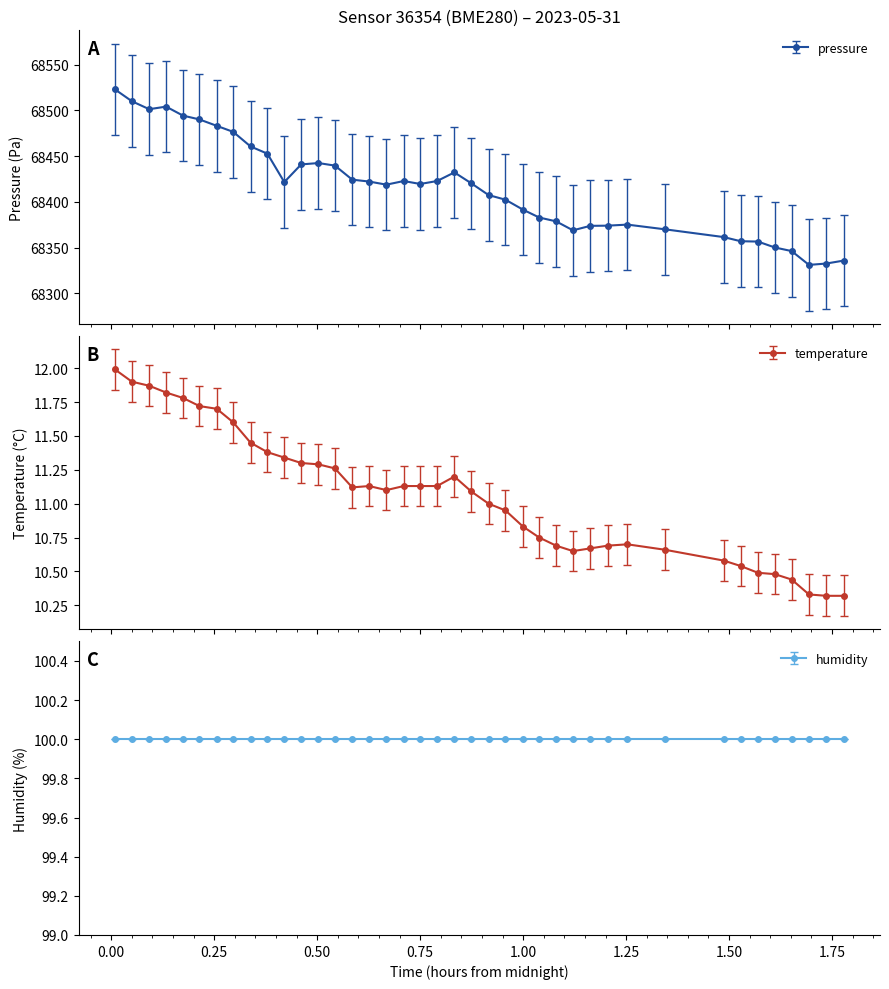

What is the maximum value for pressure?

68522.8